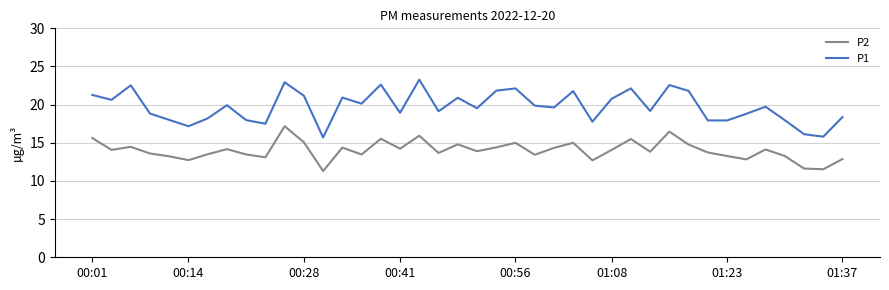

True or false: P1 and P2 cross at least once.

False